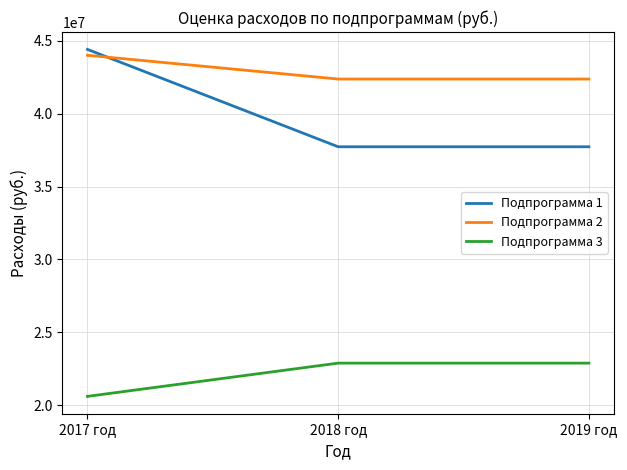

Which label corresponds to the largest value in the chart?

2017 год